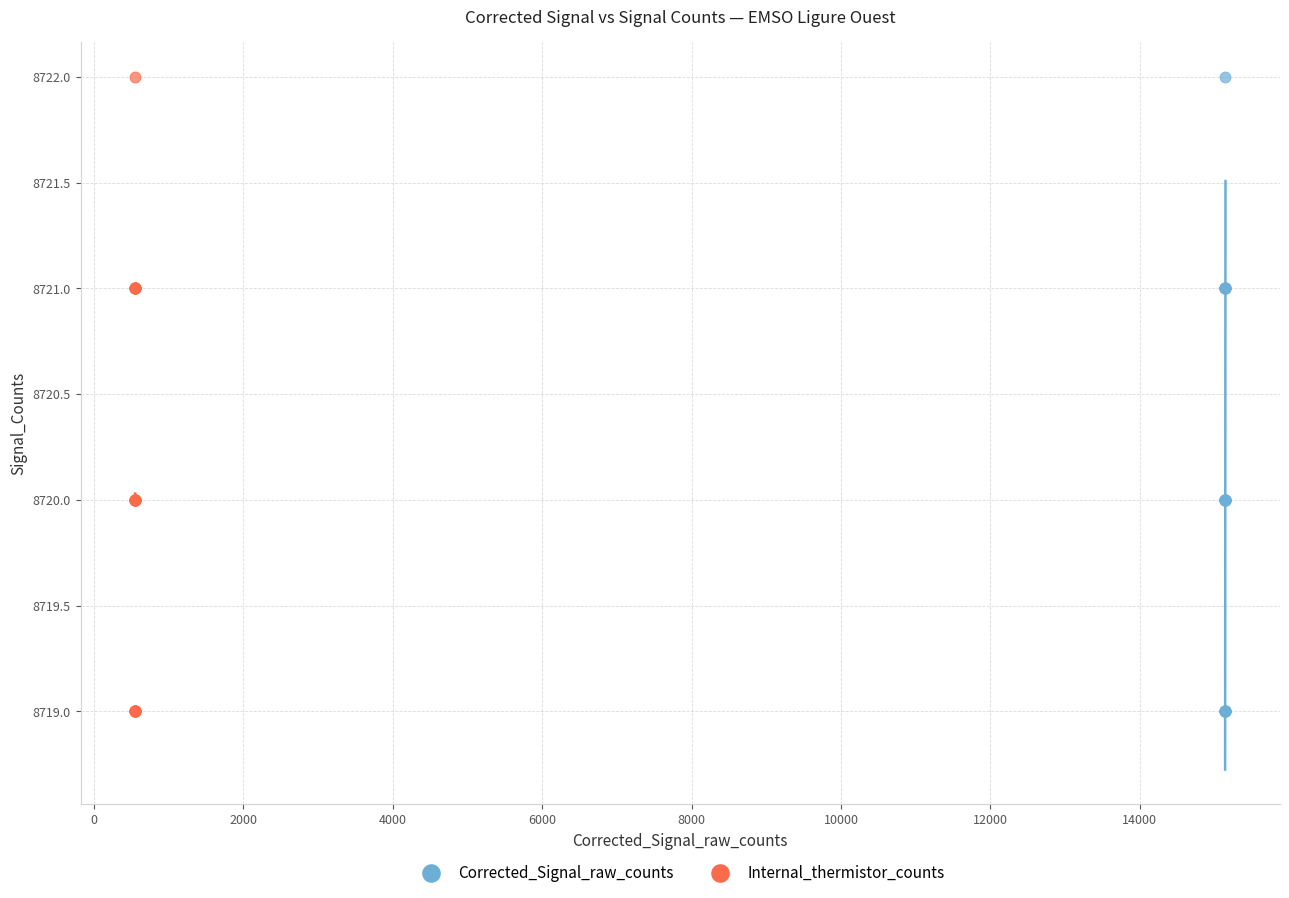

What are all the series names shown in the legend?

Corrected_Signal_raw_counts, Internal_thermistor_counts